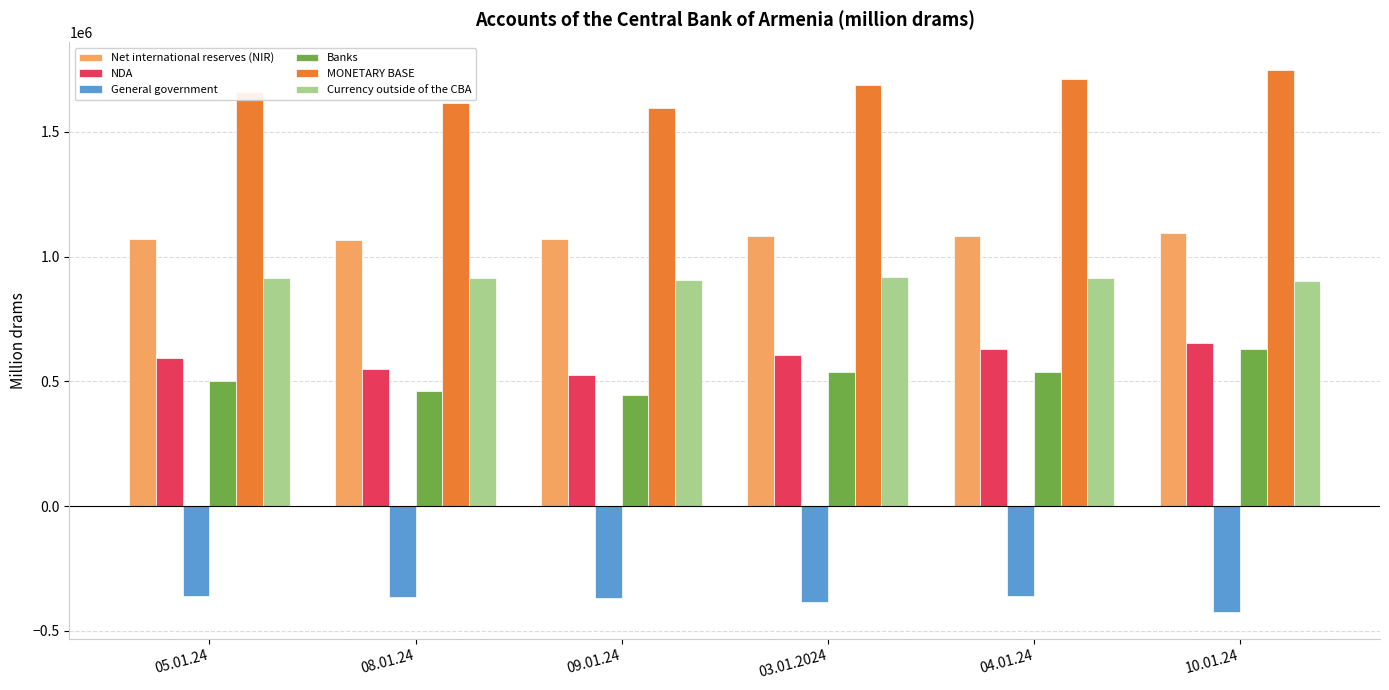

Which category has the highest value in the NDA series?

10.01.24